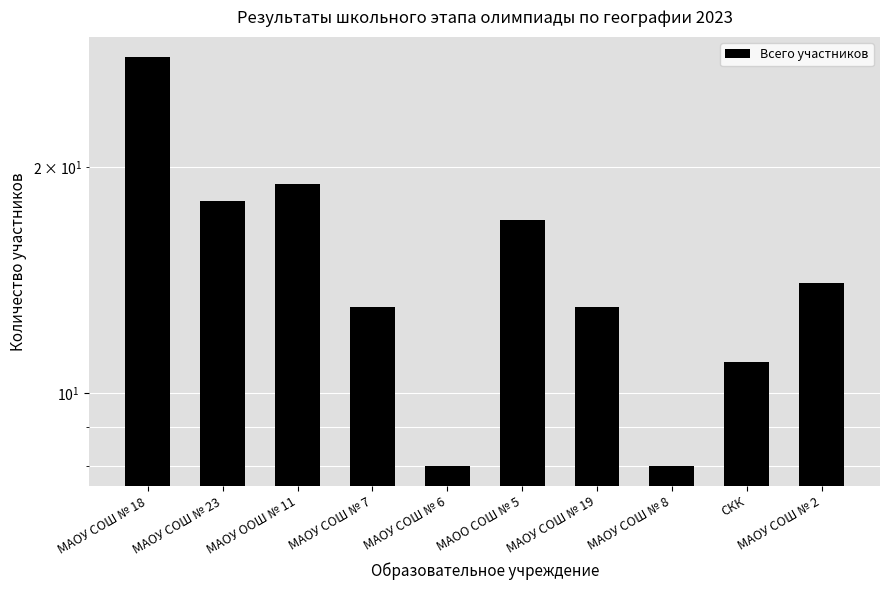

Count the number of categories in the chart.

10